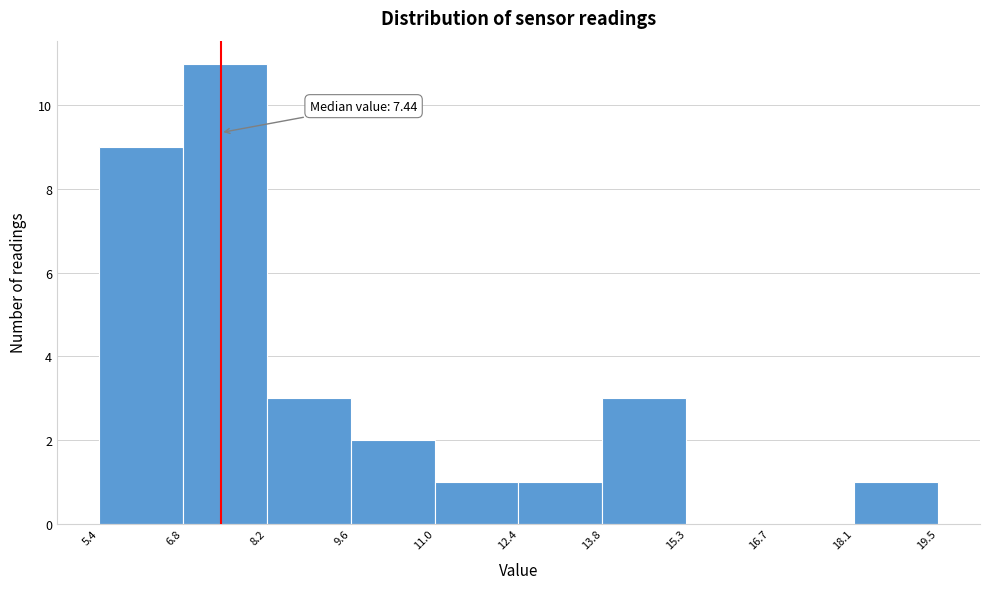

Over which range of the x-axis is the bar tallest?

6.8 to 8.2